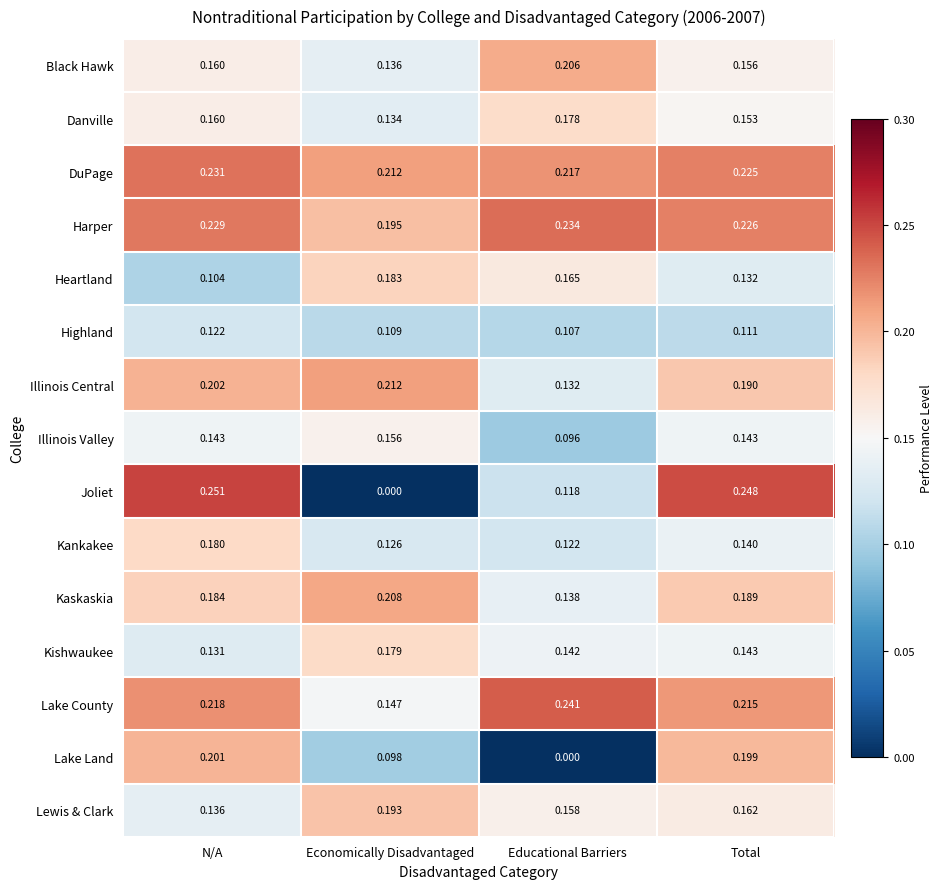

Rank the series by their maximum value, from lowest to highest.

Highland, Illinois Valley, Danville, Kishwaukee, Kankakee, Heartland, Lewis & Clark, Lake Land, Black Hawk, Kaskaskia, Illinois Central, DuPage, Harper, Lake County, Joliet